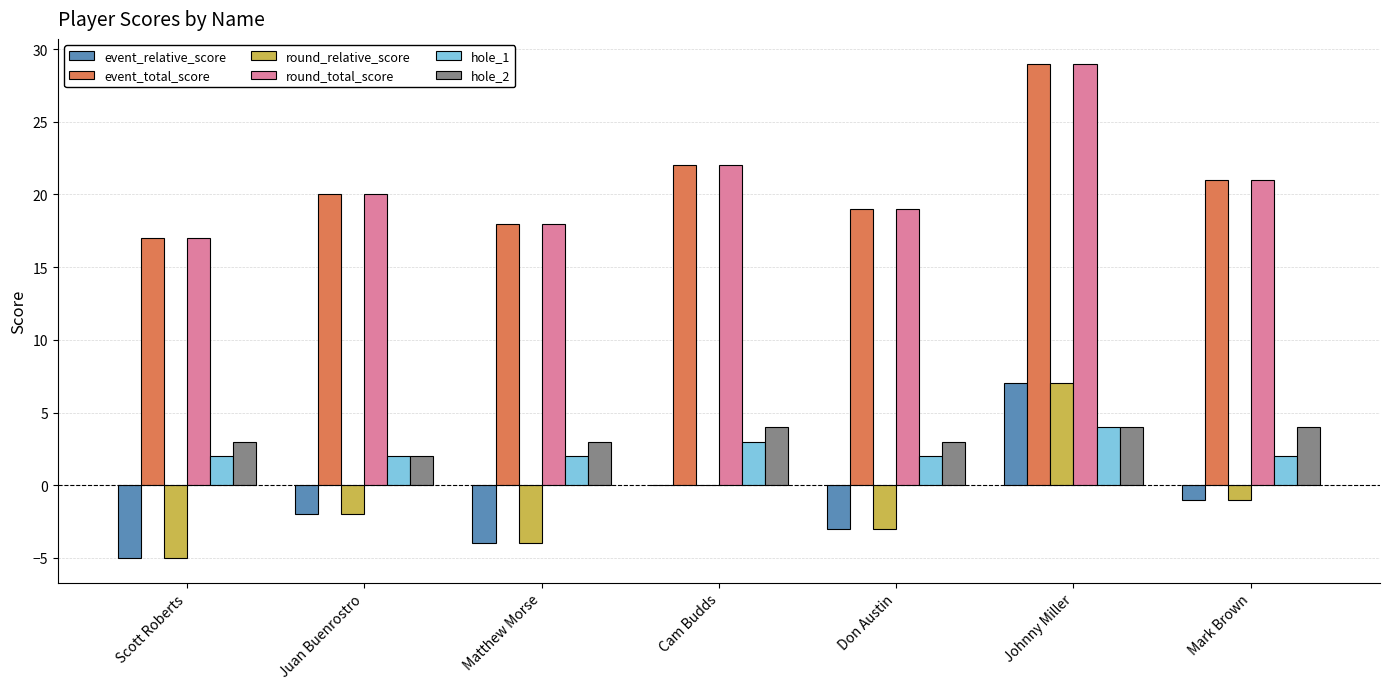

What is the sum of the round_total_score values at Don Austin and Juan Buenrostro?

39